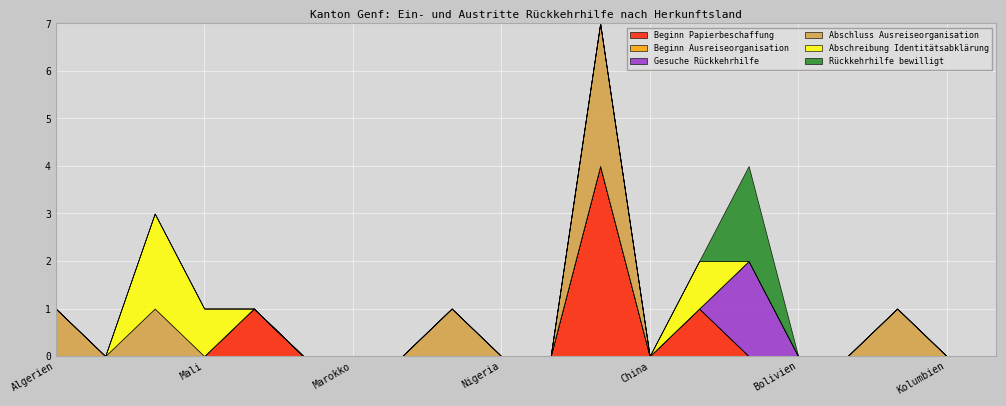

List the series in order of their peak value, lowest first.

Beginn Ausreiseorganisation, Gesuche Rückkehrhilfe, Abschreibung Identitätsabklärung, Rückkehrhilfe bewilligt, Abschluss Ausreiseorganisation, Beginn Papierbeschaffung